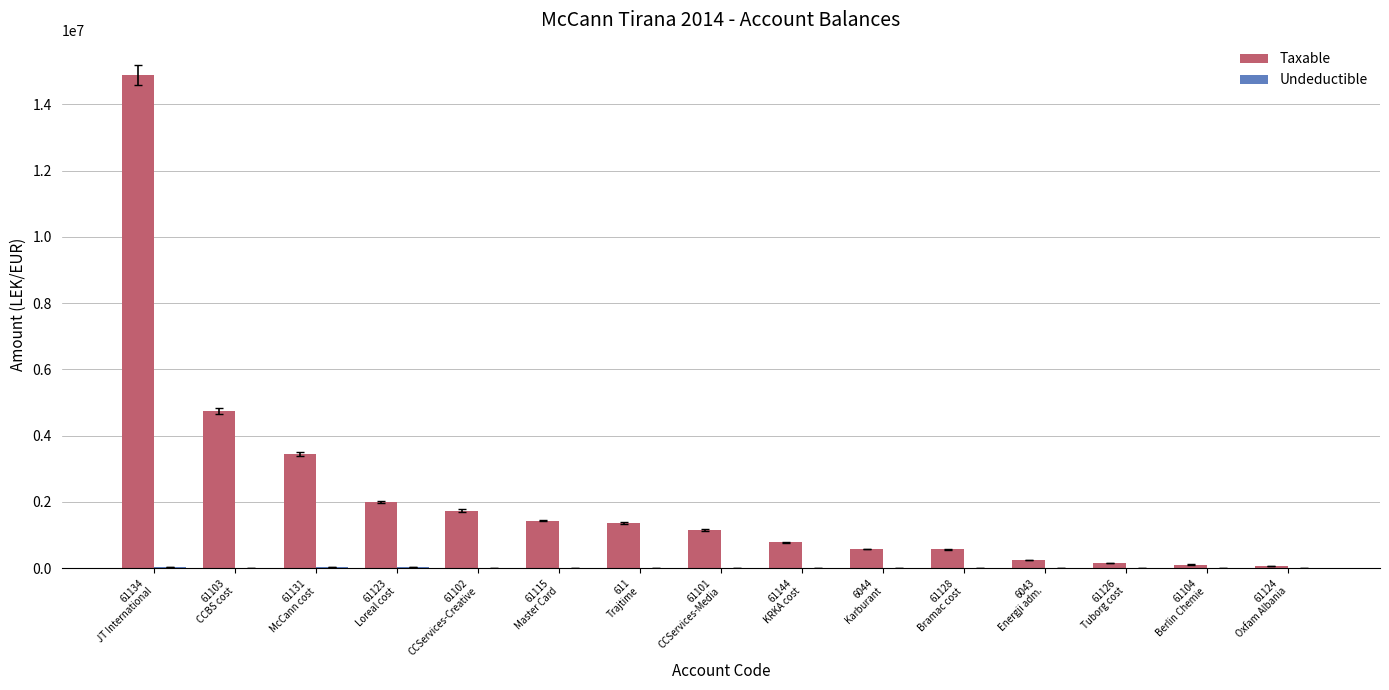

What is the sum of all Taxable values?

33231204.0